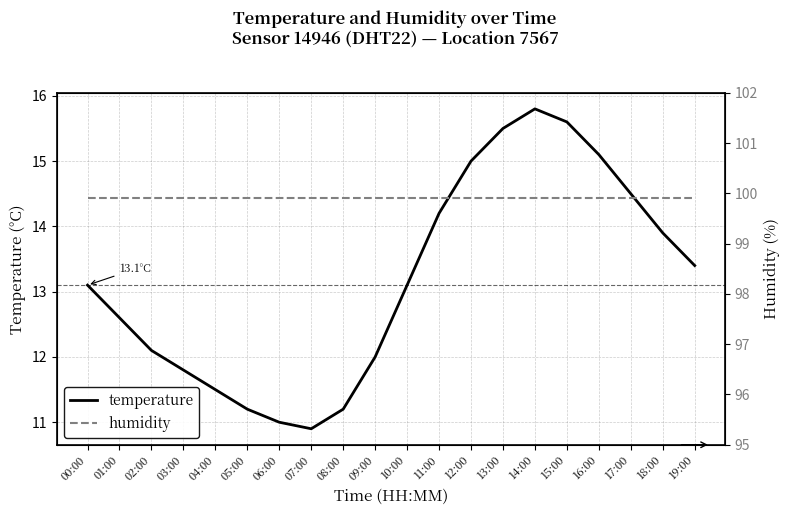

What is the sum of the humidity values at 16:00 and 01:00?

199.8